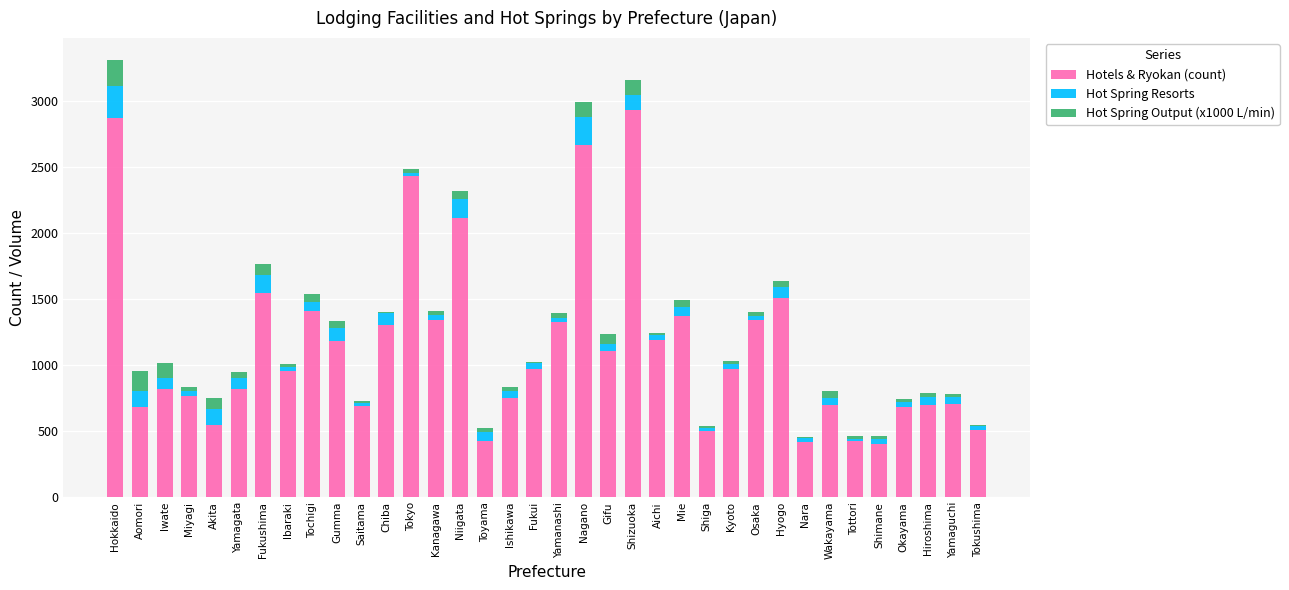

Count the number of categories in the chart.

36